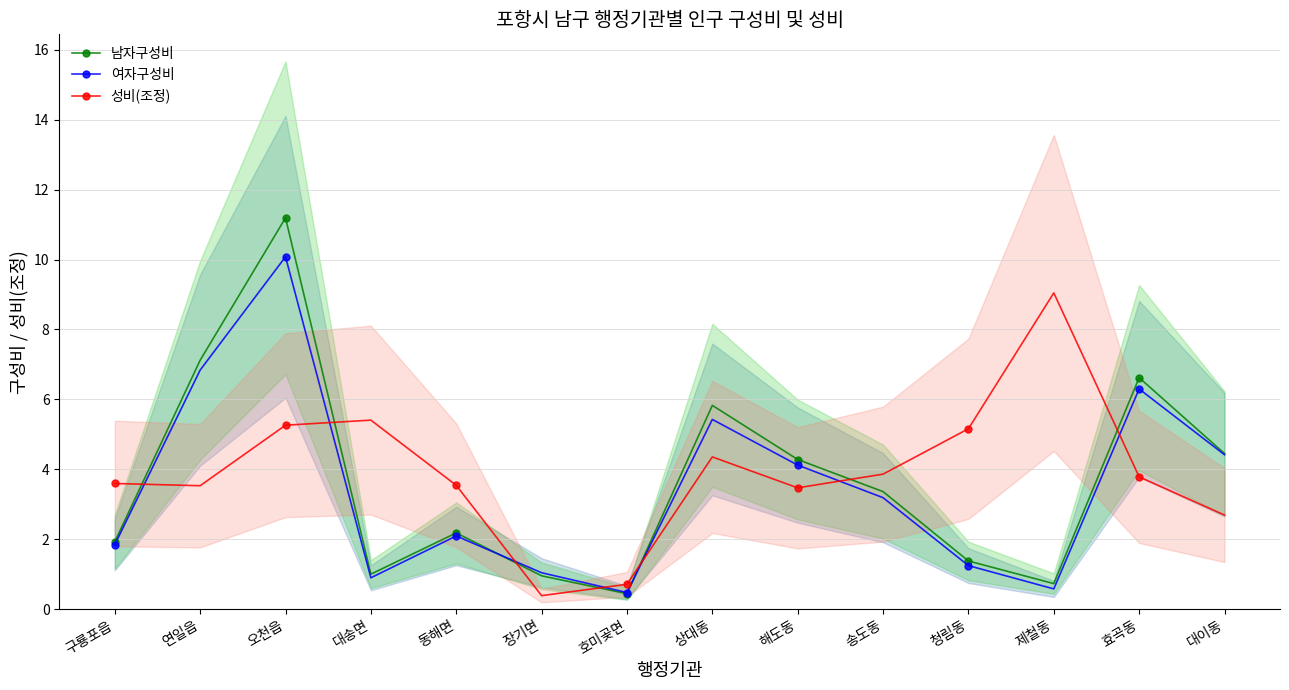

At how many categories does at least one series exceed 10?

1